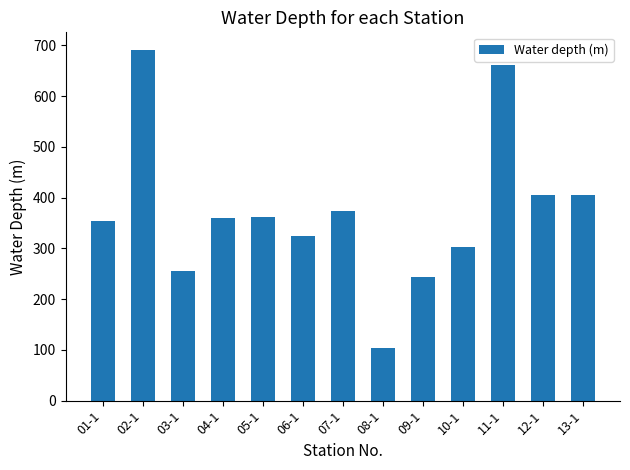

What is the maximum value shown in the chart?

691